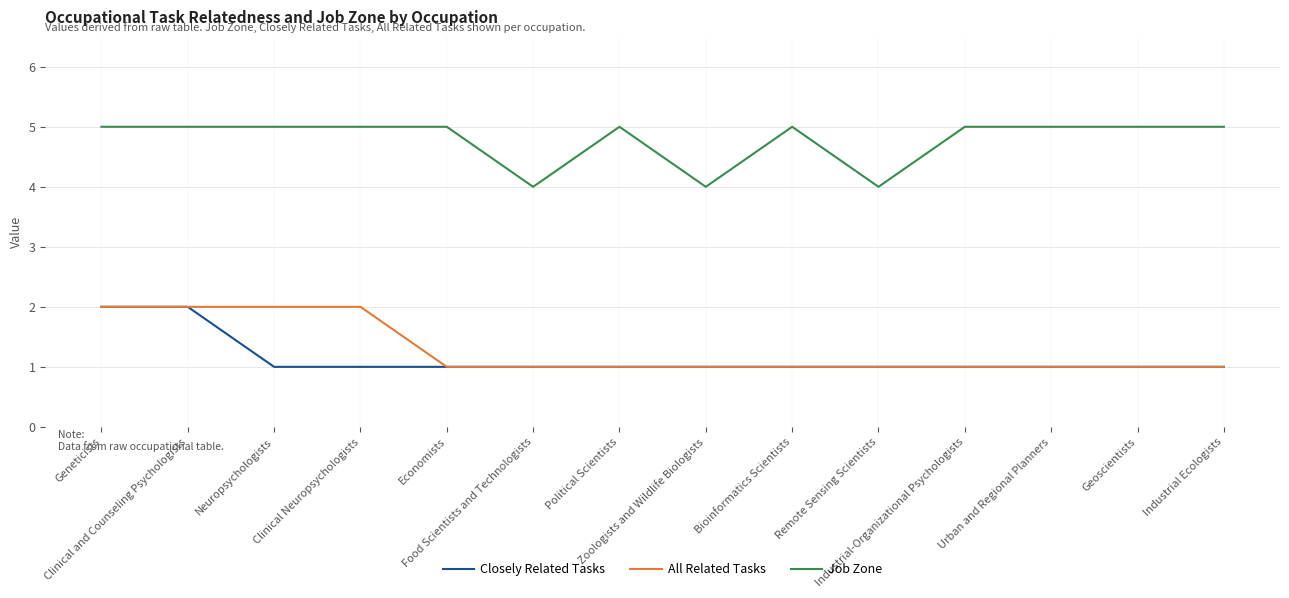

Reading left to right, transcribe all the data shown in this chart.

Closely Related Tasks: Geneticists=2	Clinical and Counseling Psychologists=2	Neuropsychologists=1	Clinical Neuropsychologists=1	Economists=1	Food Scientists and Technologists=1	Political Scientists=1	Zoologists and Wildlife Biologists=1	Bioinformatics Scientists=1	Remote Sensing Scientists=1	Industrial-Organizational Psychologists=1	Urban and Regional Planners=1	Geoscientists=1	Industrial Ecologists=1
All Related Tasks: Geneticists=2	Clinical and Counseling Psychologists=2	Neuropsychologists=2	Clinical Neuropsychologists=2	Economists=1	Food Scientists and Technologists=1	Political Scientists=1	Zoologists and Wildlife Biologists=1	Bioinformatics Scientists=1	Remote Sensing Scientists=1	Industrial-Organizational Psychologists=1	Urban and Regional Planners=1	Geoscientists=1	Industrial Ecologists=1
Job Zone: Geneticists=5	Clinical and Counseling Psychologists=5	Neuropsychologists=5	Clinical Neuropsychologists=5	Economists=5	Food Scientists and Technologists=4	Political Scientists=5	Zoologists and Wildlife Biologists=4	Bioinformatics Scientists=5	Remote Sensing Scientists=4	Industrial-Organizational Psychologists=5	Urban and Regional Planners=5	Geoscientists=5	Industrial Ecologists=5